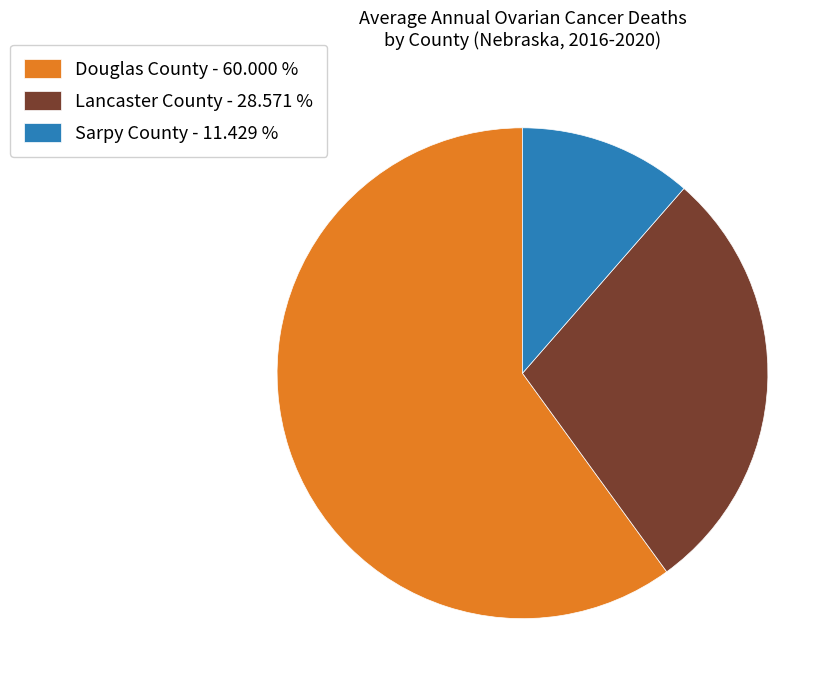

Which slice is the largest?

Douglas County - 60.000 %